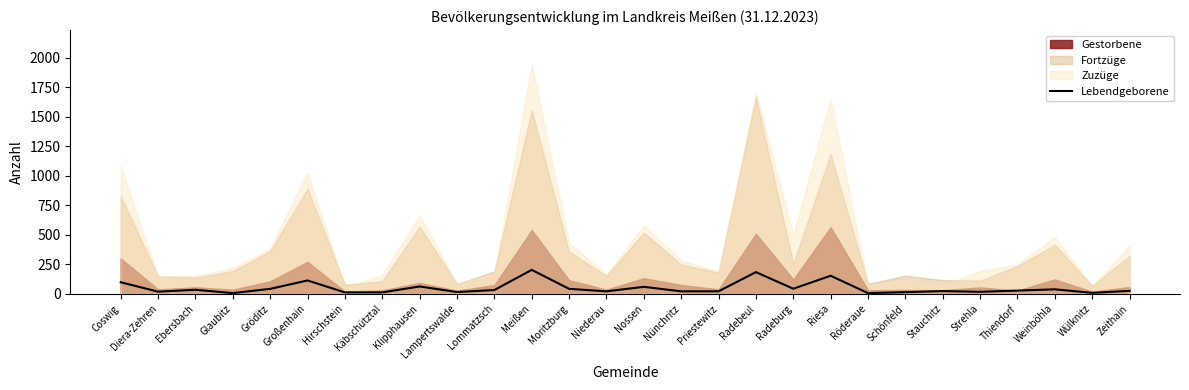

What is the highest value of the Lebendgeborene series?

203